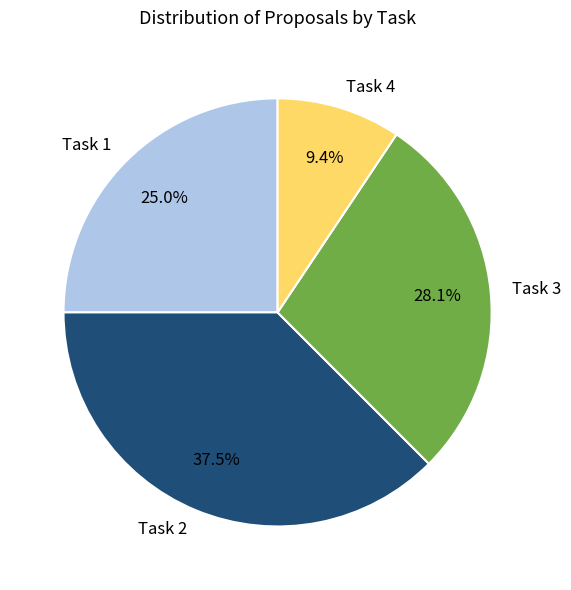

Does Task 1 represent more than half of the total?

No